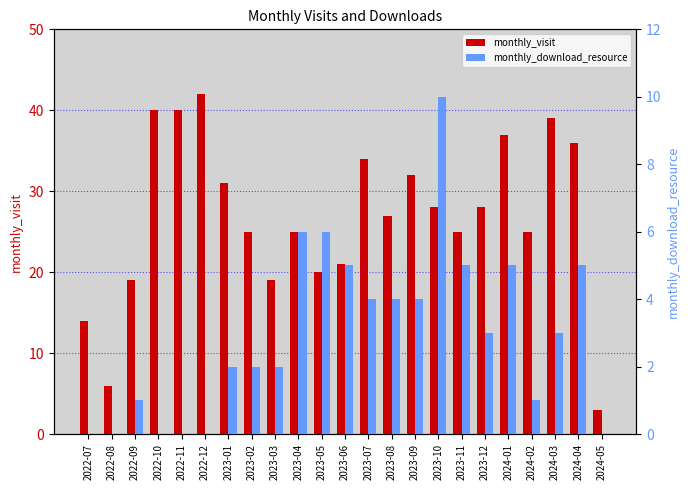

At which label is monthly_download_resource closest to 5?

2023-06